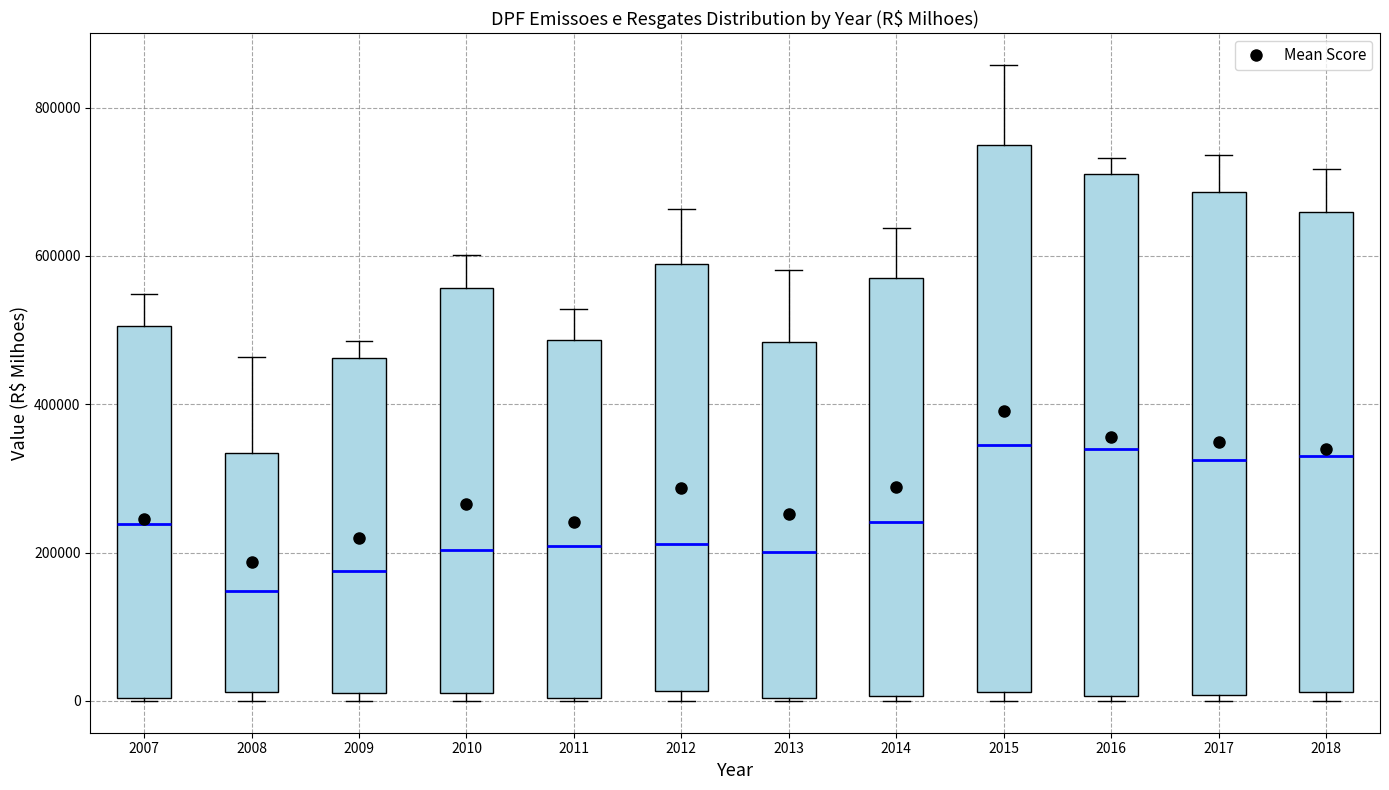

Reading left to right, read every box against the y-axis: the position of its median line, the range the box covers, and the ends of its whiskers. The values are not printed on the chart, so give them approximately, as read against the axis.

2007: median 240000, box 0 to 500000, whiskers 0 to 540000
2008: median 140000, box 20000 to 340000, whiskers 0 to 460000
2009: median 180000, box 20000 to 460000, whiskers 0 to 480000
2010: median 200000, box 20000 to 560000, whiskers 0 to 600000
2011: median 200000, box 0 to 480000, whiskers 0 to 520000
2012: median 220000, box 20000 to 580000, whiskers 0 to 660000
2013: median 200000, box 0 to 480000, whiskers 0 to 580000
2014: median 240000, box 0 to 580000, whiskers 0 (just below the box's lower edge) to 640000
2015: median 340000, box 20000 to 740000, whiskers 0 to 860000
2016: median 340000, box 0 to 720000, whiskers 0 (just below the box's lower edge) to 740000
2017: median 320000, box 0 to 680000, whiskers 0 (just below the box's lower edge) to 740000
2018: median 340000, box 20000 to 660000, whiskers 0 to 720000